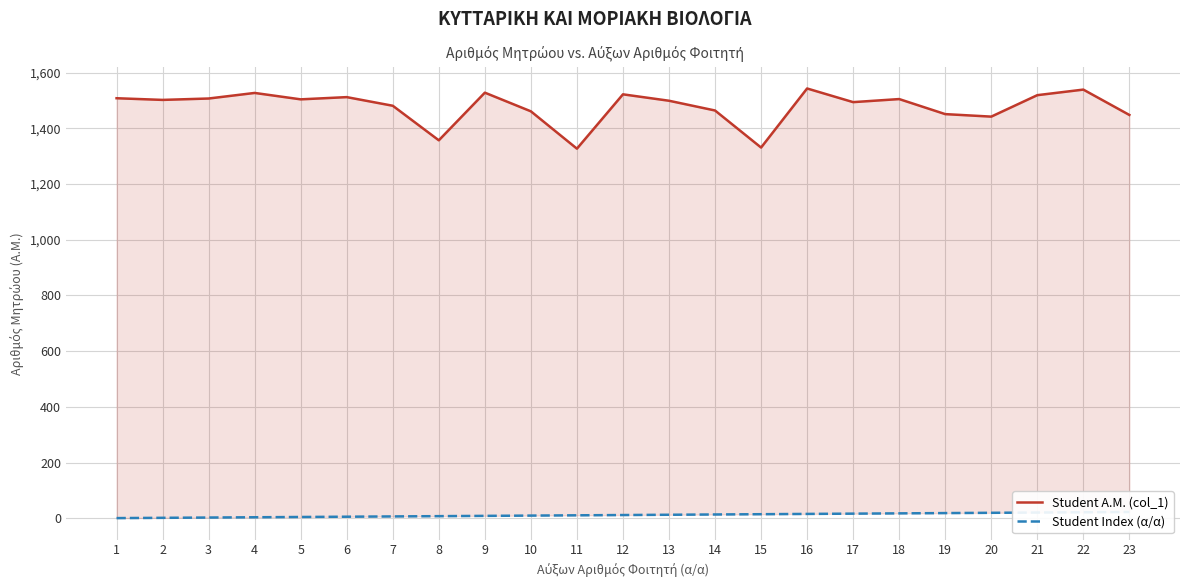

Rank the series by their maximum value, from lowest to highest.

Student Index (α/α), Student A.M. (col_1)